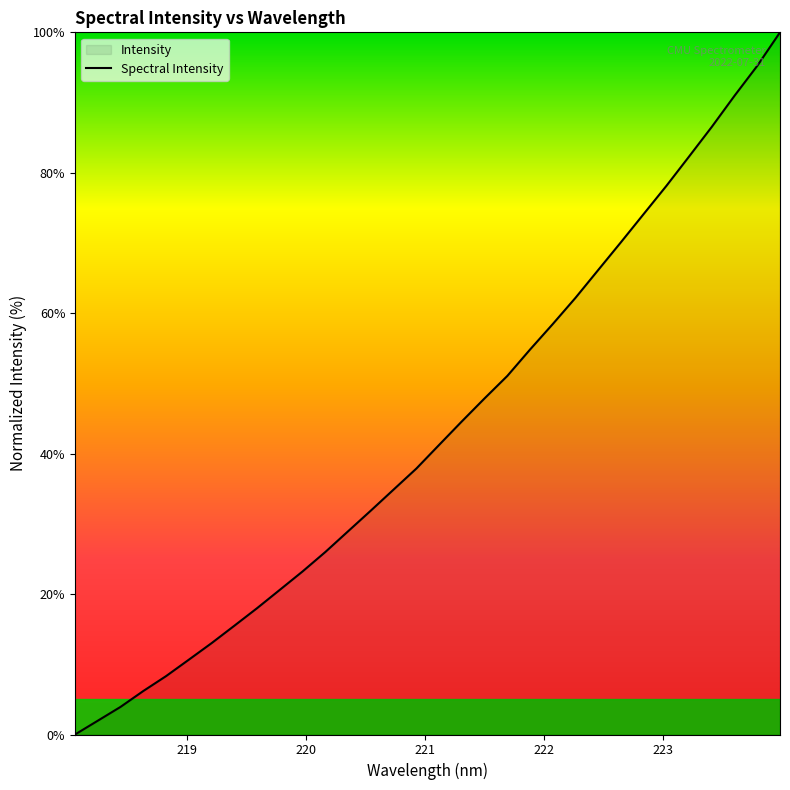

What is the difference between the maximum and minimum values?

100.0